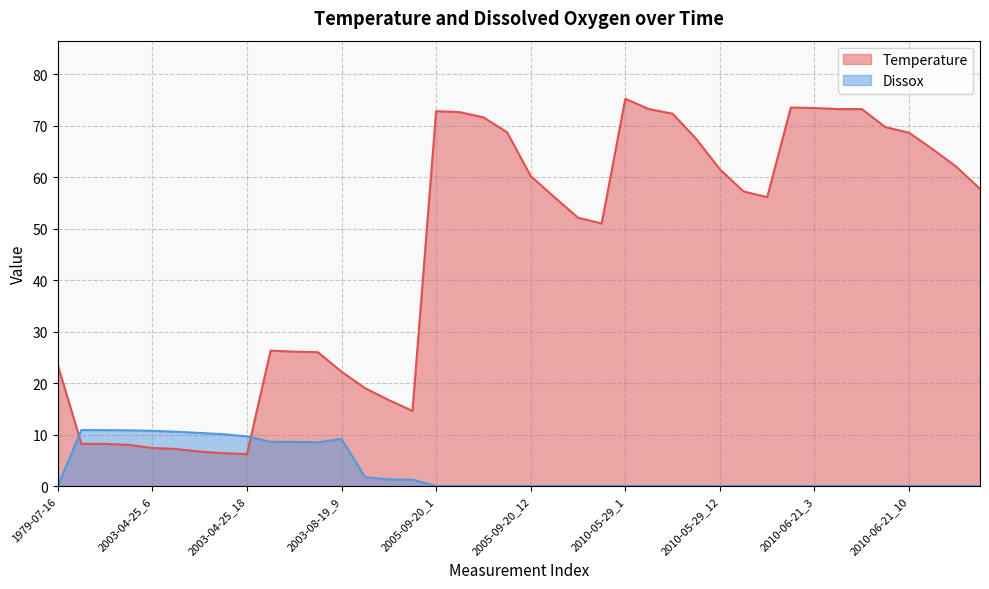

Reading left to right, list all the values displayed in this chart.

Temperature: 1979-07-16=23.5	2003-04-25_0=8.2	2003-04-25_1=8.2	2003-04-25_3=8.0	2003-04-25_6=7.4	2003-04-25_9=7.2	2003-04-25_12=6.7	2003-04-25_15=6.4	2003-04-25_18=6.2	2003-08-19_0=26.3	2003-08-19_3=26.1	2003-08-19_6=26.0	2003-08-19_9=22.2	2003-08-19_12=19.0	2003-08-19_15=16.7	2003-08-19_18=14.6	2005-09-20_1=72.8	2005-09-20_3=72.6	2005-09-20_6=71.6	2005-09-20_9=68.7	2005-09-20_12=60.2	2005-09-20_15=56.1	2005-09-20_18=52.1	2005-09-20_21=51.0	2010-05-29_1=75.2	2010-05-29_3=73.2	2010-05-29_6=72.3	2010-05-29_9=67.4	2010-05-29_12=61.5	2010-05-29_15=57.2	2010-05-29_18=56.1	2010-06-21_1=73.5	2010-06-21_3=73.4	2010-06-21_5=73.2	2010-06-21_6=73.2	2010-06-21_9=69.7	2010-06-21_10=68.6	2010-06-21_12=65.4	2010-06-21_15=62.0	2010-06-21_18=57.7
Dissox: 1979-07-16=0.0	2003-04-25_0=10.9	2003-04-25_1=10.9	2003-04-25_3=10.8	2003-04-25_6=10.7	2003-04-25_9=10.6	2003-04-25_12=10.3	2003-04-25_15=10.1	2003-04-25_18=9.7	2003-08-19_0=8.6	2003-08-19_3=8.6	2003-08-19_6=8.5	2003-08-19_9=9.2	2003-08-19_12=1.7	2003-08-19_15=1.3	2003-08-19_18=1.2	2005-09-20_1=0.0	2005-09-20_3=0.0	2005-09-20_6=0.0	2005-09-20_9=0.0	2005-09-20_12=0.0	2005-09-20_15=0.0	2005-09-20_18=0.0	2005-09-20_21=0.0	2010-05-29_1=0.0	2010-05-29_3=0.0	2010-05-29_6=0.0	2010-05-29_9=0.0	2010-05-29_12=0.0	2010-05-29_15=0.0	2010-05-29_18=0.0	2010-06-21_1=0.0	2010-06-21_3=0.0	2010-06-21_5=0.0	2010-06-21_6=0.0	2010-06-21_9=0.0	2010-06-21_10=0.0	2010-06-21_12=0.0	2010-06-21_15=0.0	2010-06-21_18=0.0